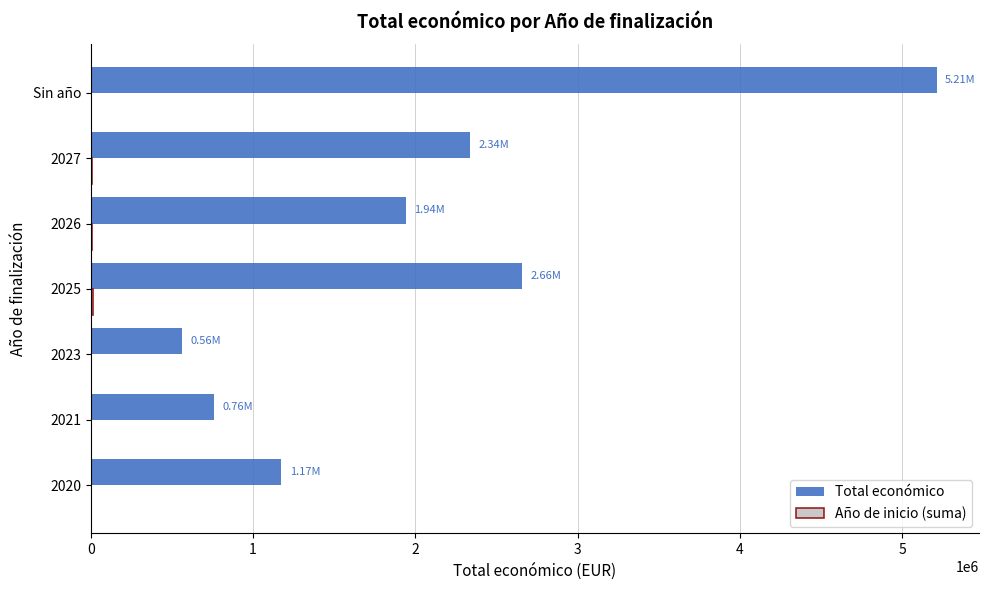

Which series has the largest total across all categories?

Total económico